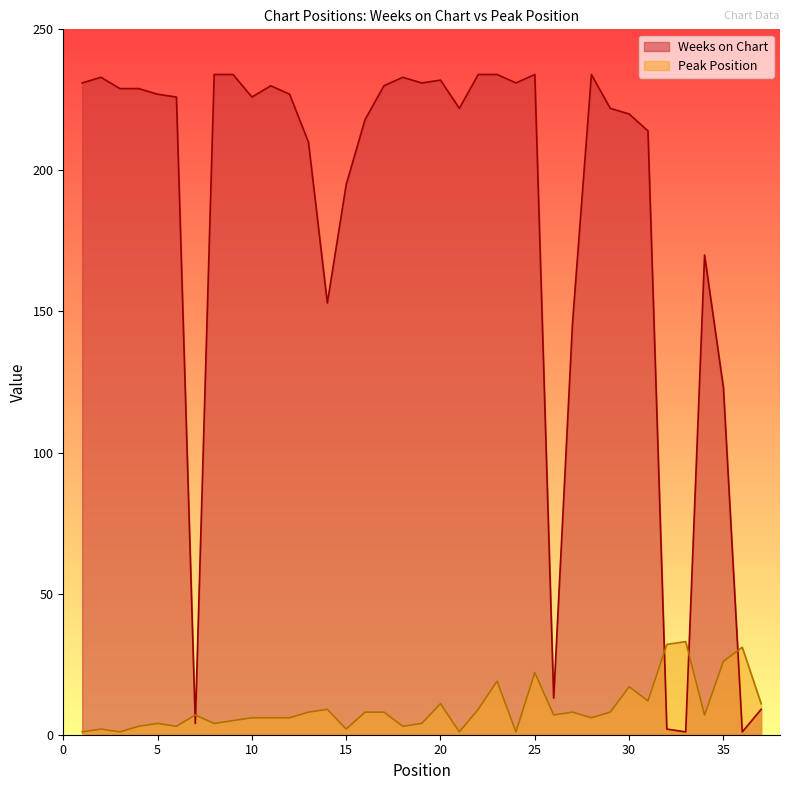

Which series has the widest spread of values?

Weeks on Chart